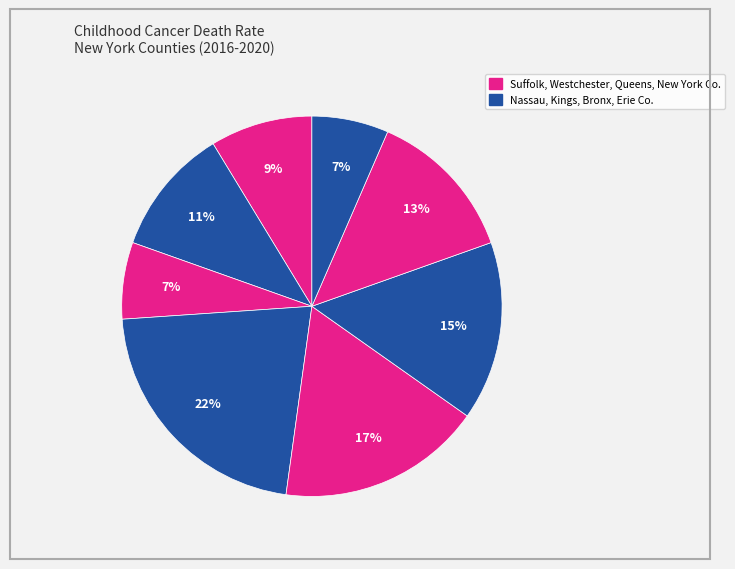

Count the number of slices in the pie.

8